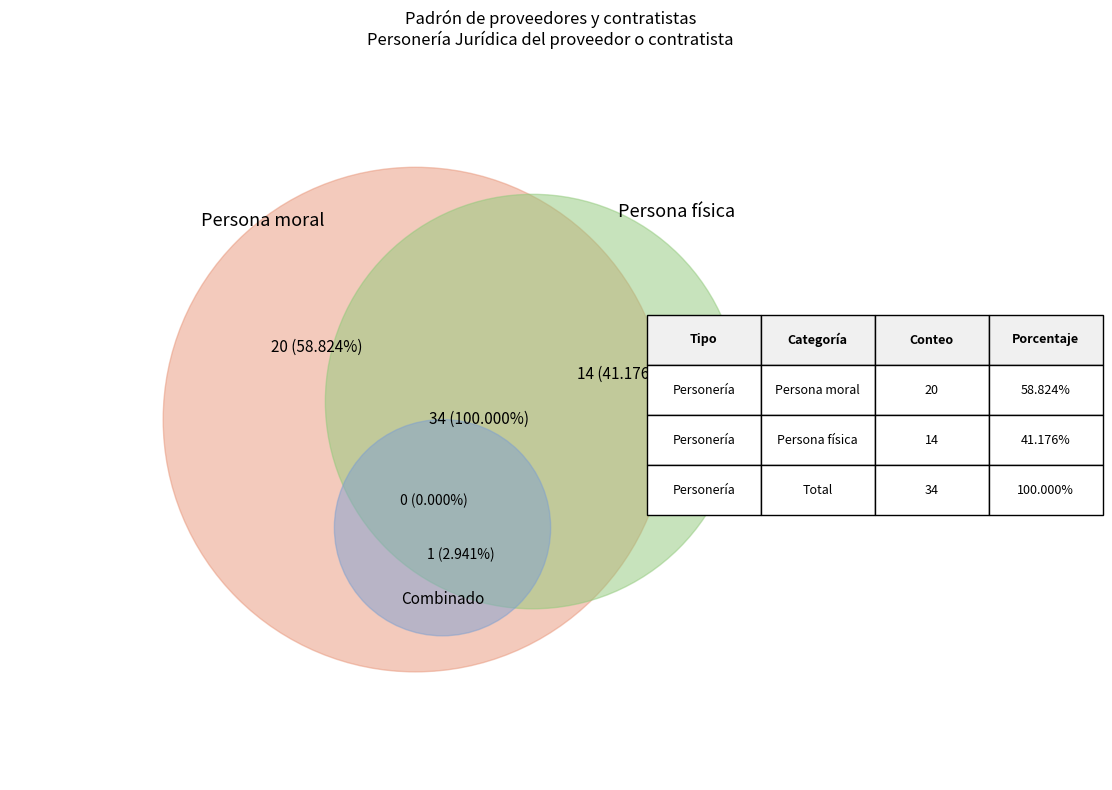

What is the largest slice in the pie chart?

Persona moral